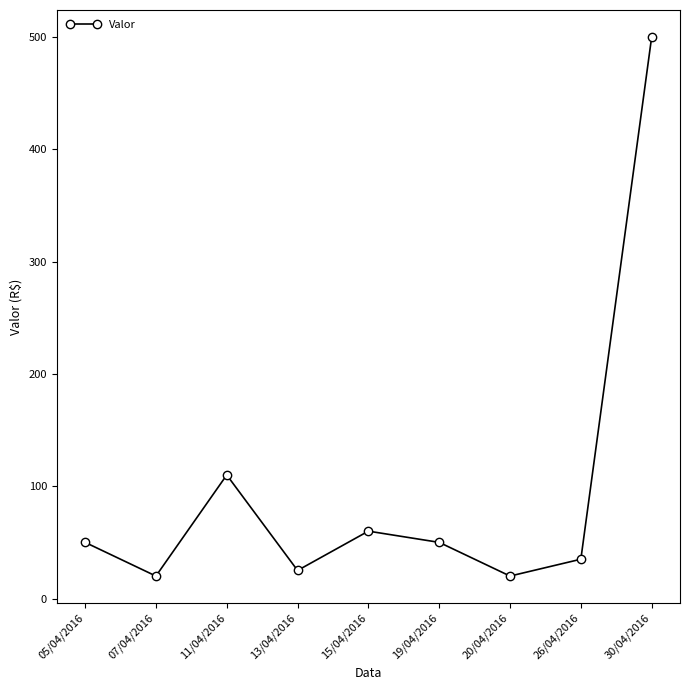

True or false: there are more than 2 points higher than both neighbors.

False